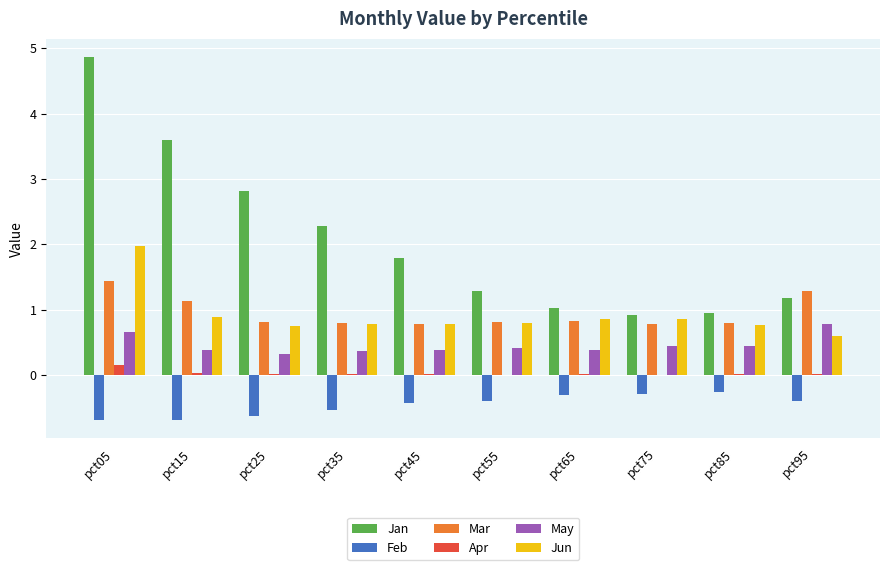

Is it true that Mar equals 0.8 at pct25?

True